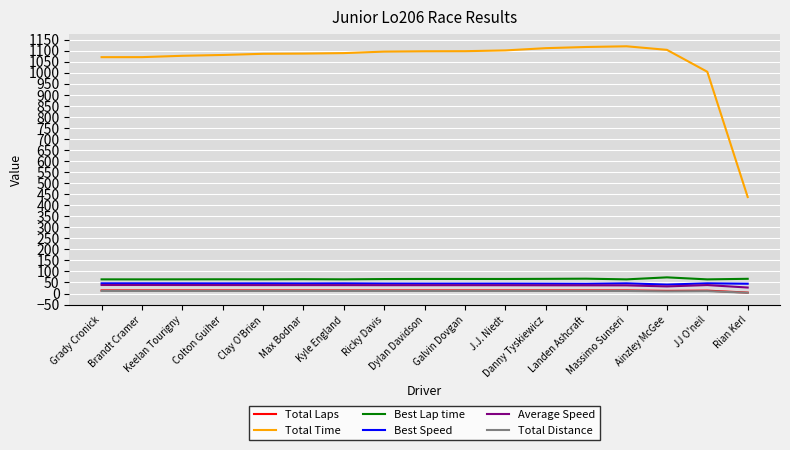

How many categories are shown in the chart?

17